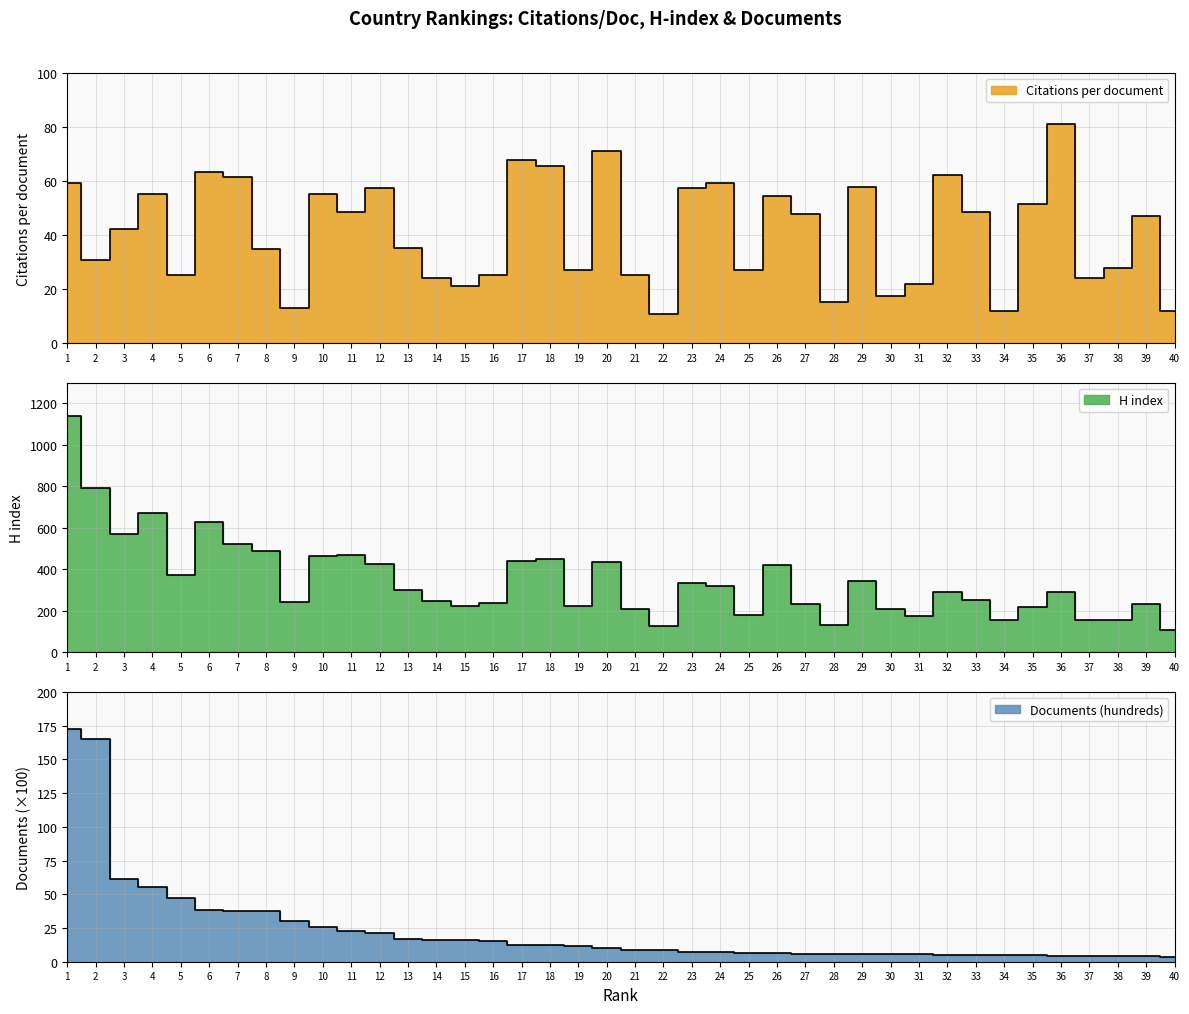

What is the greatest value displayed?

1138.0